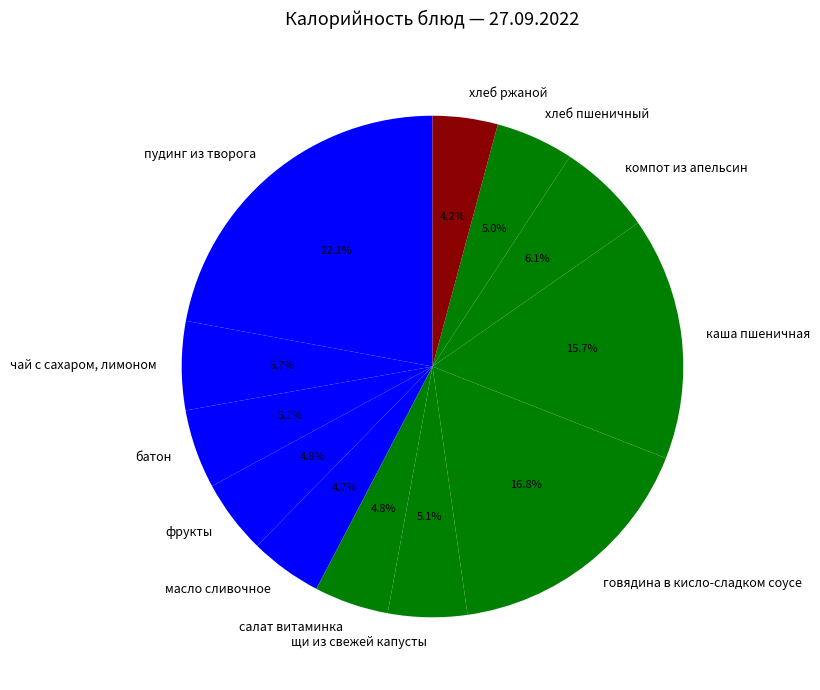

What is the ratio of the value at говядина в кисло-сладком соусе to the value at щи из свежей капусты?

3.3